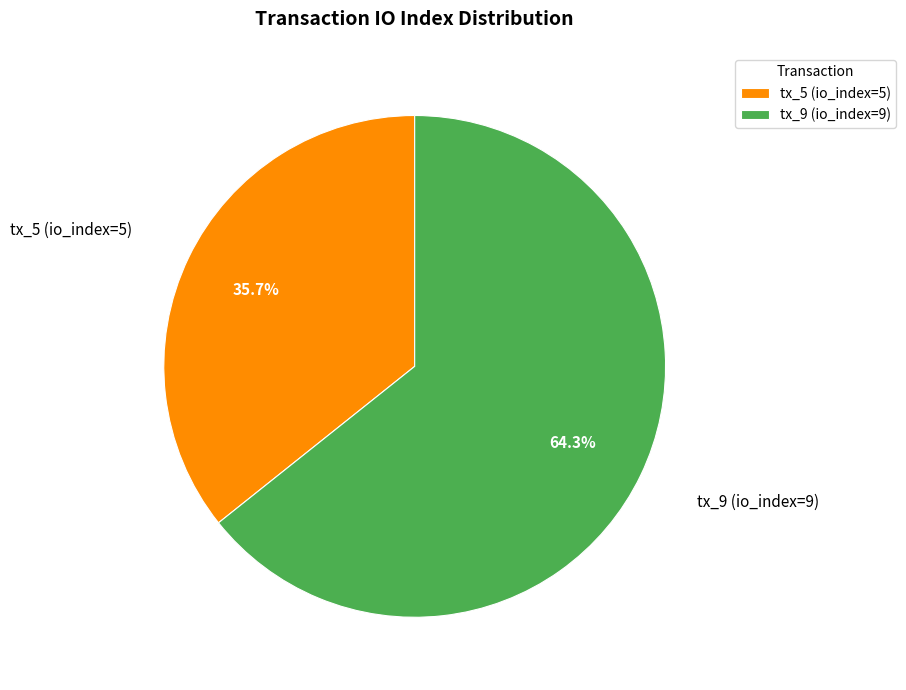

Is it true that tx_9 (io_index=9) is 75% of the pie?

False